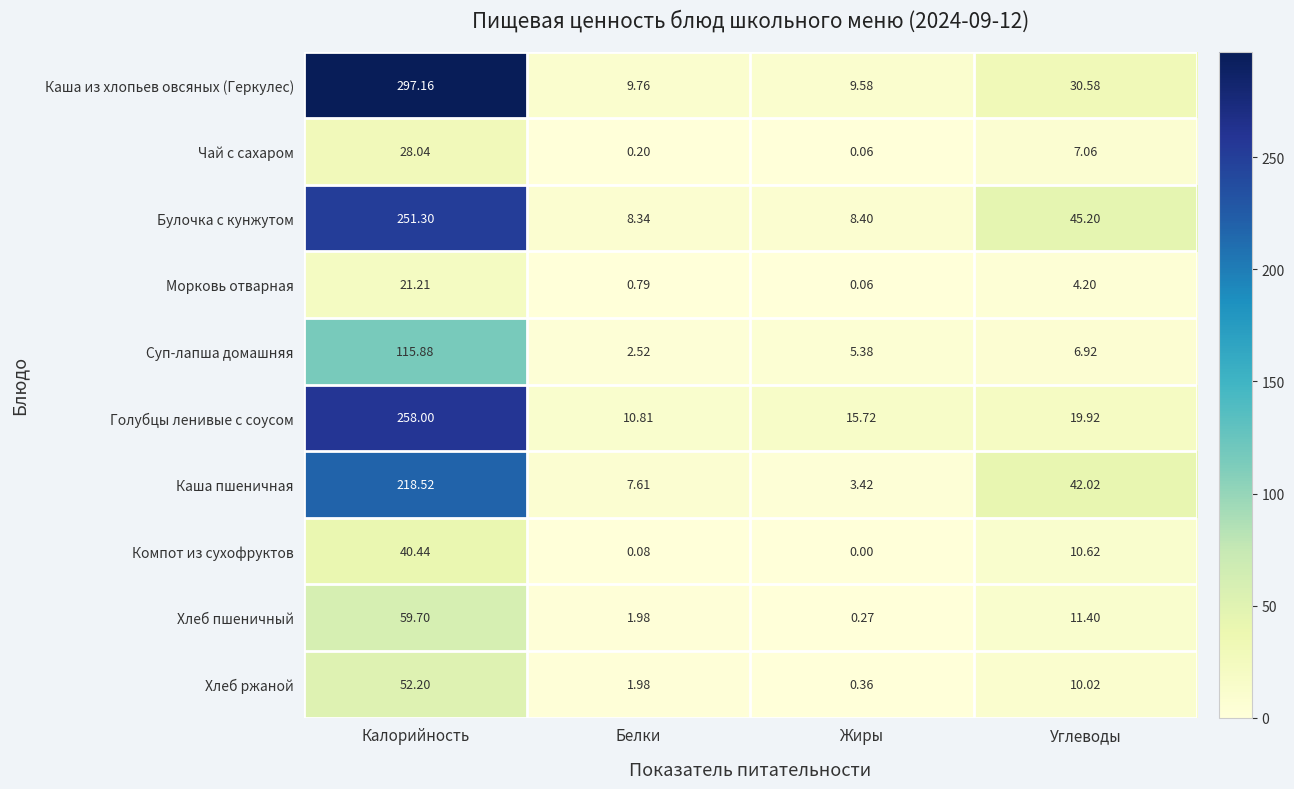

Where does the Хлеб ржаной series first go above 10?

Калорийность